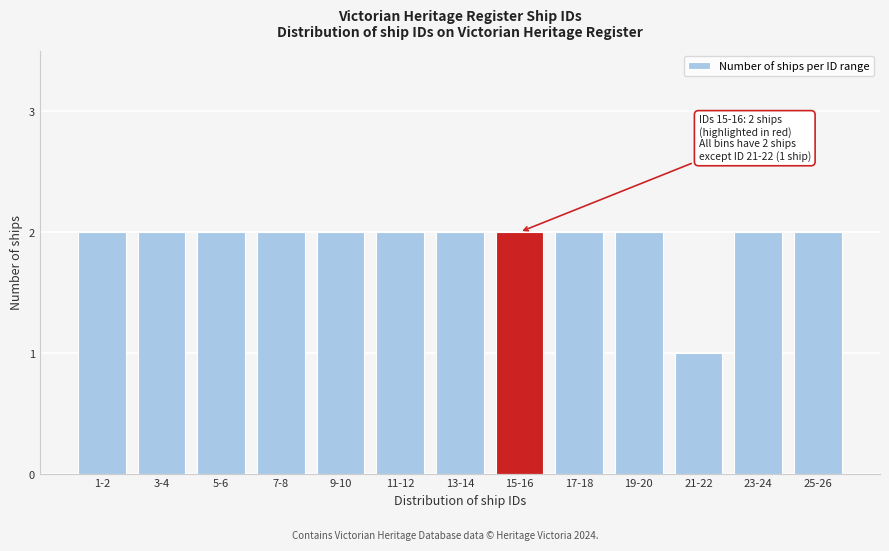

Reading left to right, extract all data points from this chart.

1-2=2	3-4=2	5-6=2	7-8=2	9-10=2	11-12=2	13-14=2	15-16=2	17-18=2	19-20=2	21-22=1	23-24=2	25-26=2